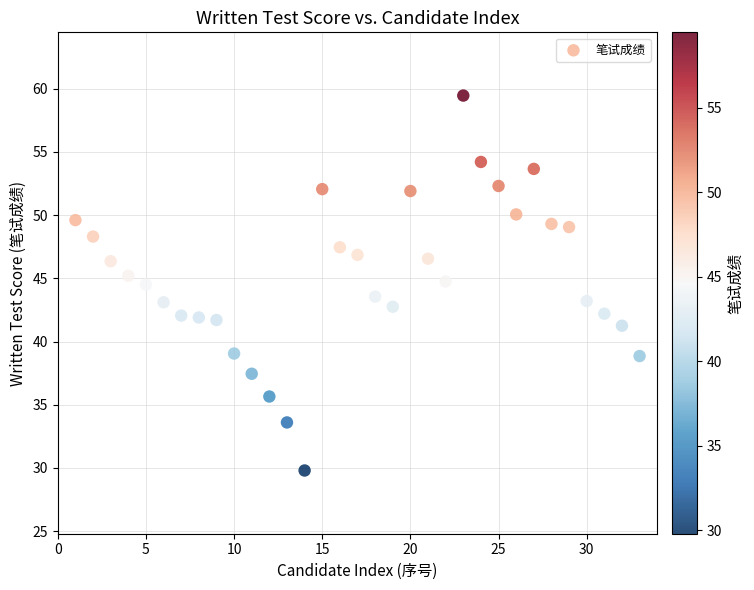

What is the range of X values (max minus min)?

32.0